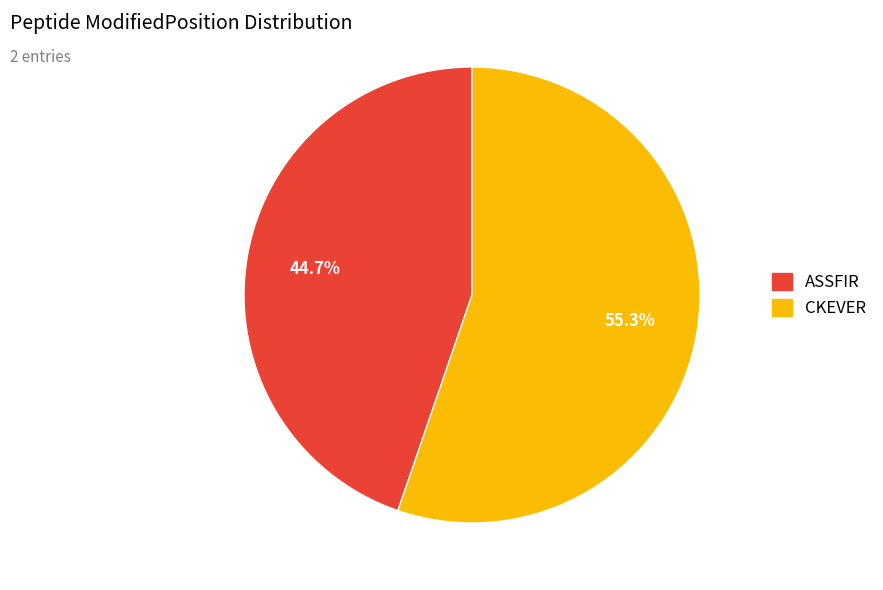

What is the total percentage of CKEVER and ASSFIR?

100.0%